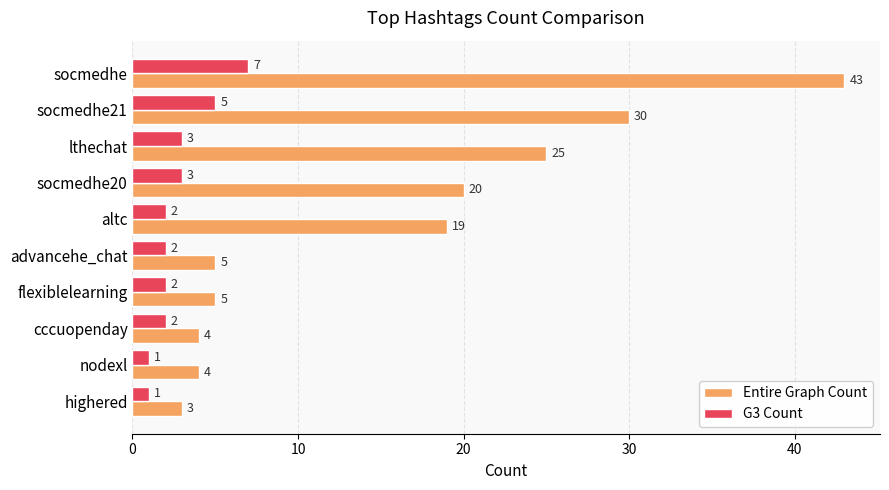

The Entire Graph Count series shows 18 at socmedhe21. True or false?

False